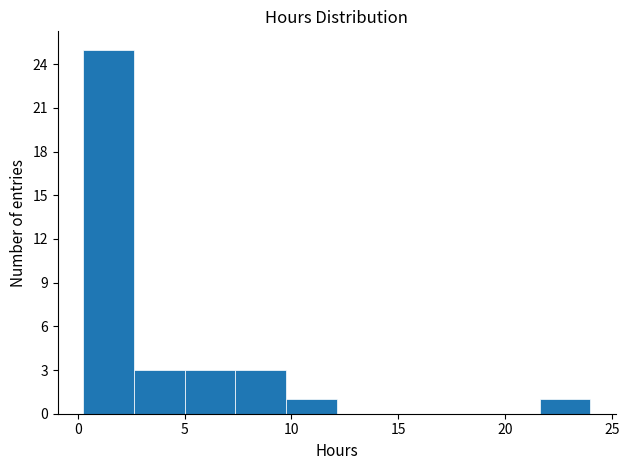

Reading left to right, transcribe this chart: for each bar, give the range it covers on the x-axis and its height. Neither the bar edges nor the heights are printed on the chart, so give them approximately, as read against the axes.

0.5 to 2.5: 25
2.5 to 5.0: 3
5.0 to 7.5: 3
7.5 to 10.0: 3
10.0 to 12.0: 1
12.0 to 14.5: 0
14.5 to 17.0: 0
17.0 to 19.5: 0
19.5 to 21.5: 0
21.5 to 24.0: 1